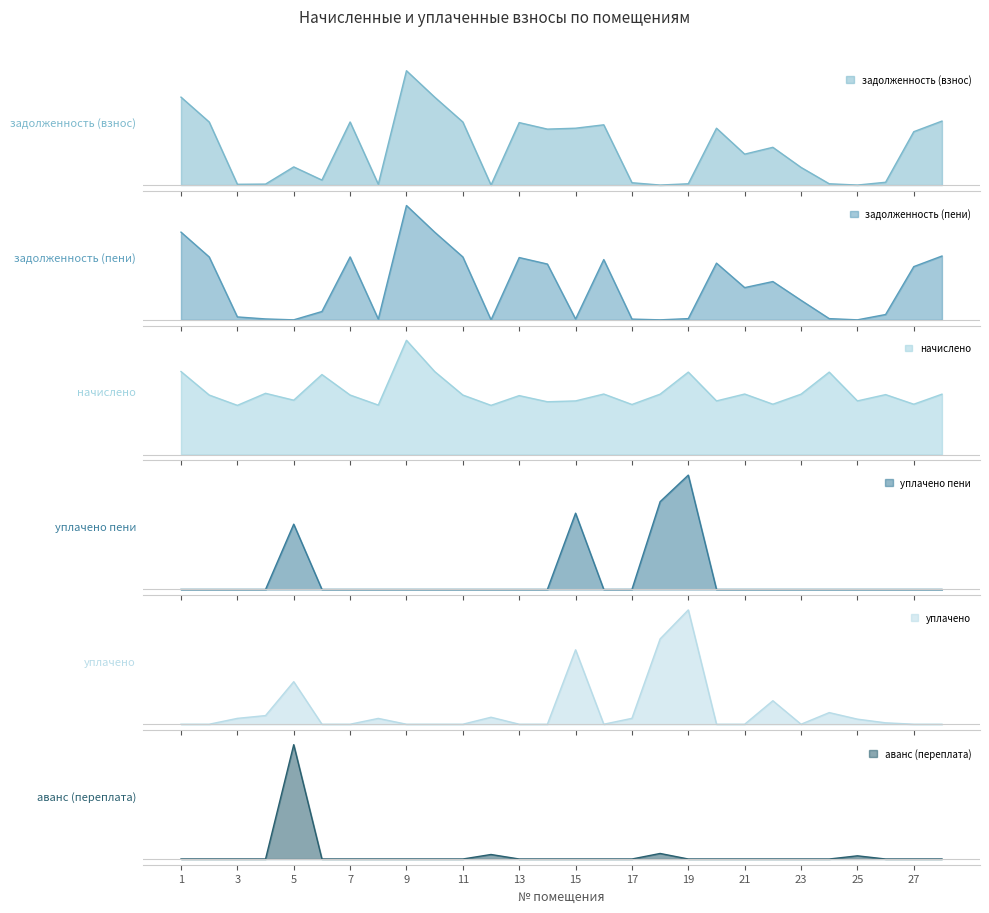

Is the value of уплачено at 3 greater than the value of уплачено пени at 13?

Yes